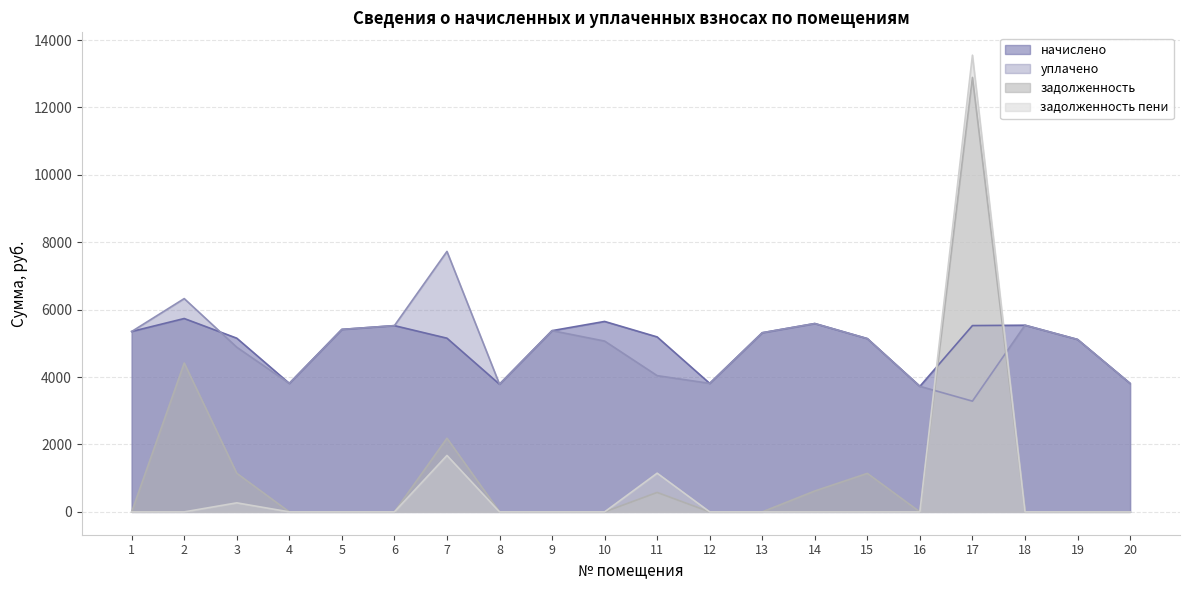

Which series has the largest total across all categories?

начислено